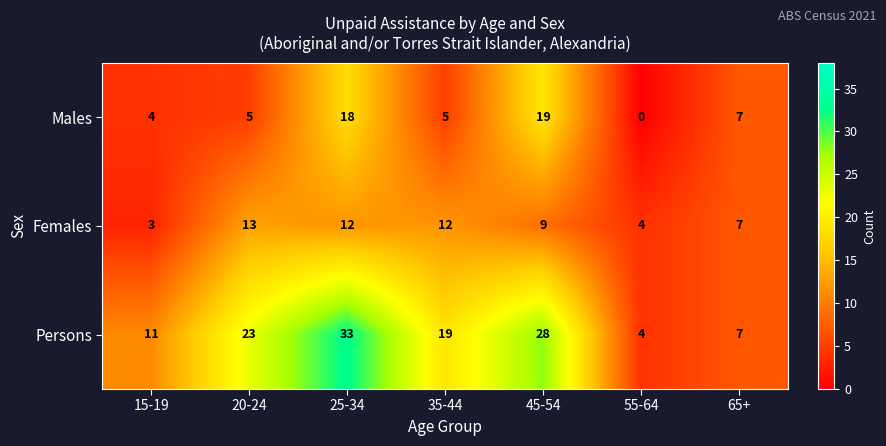

Which category has the highest value across all series?

25-34